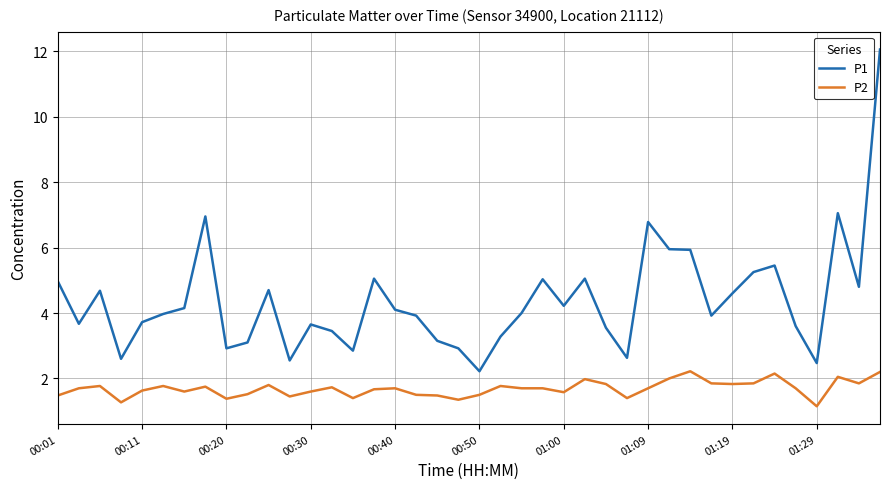

List the series in order of their overall mean, highest first.

P1, P2